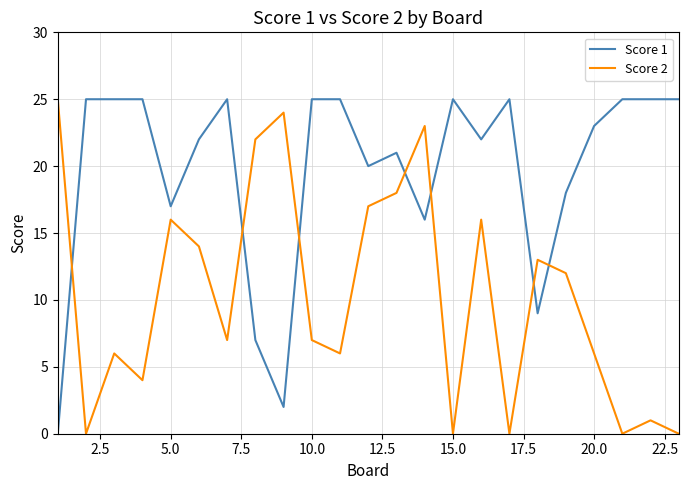

True or false: Score 1 and Score 2 cross at least once.

True